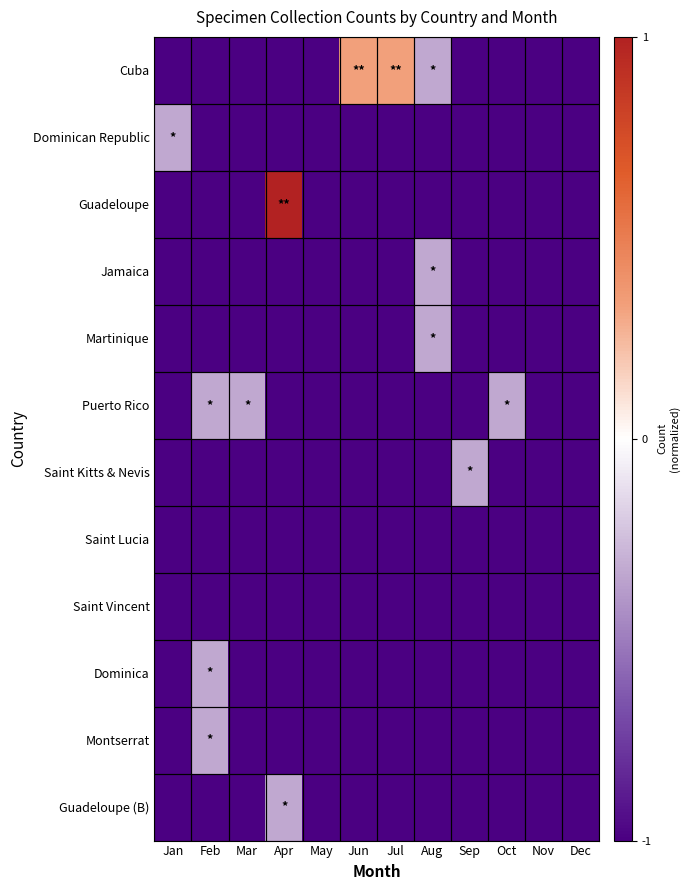

What is the smallest value displayed?

-1.0